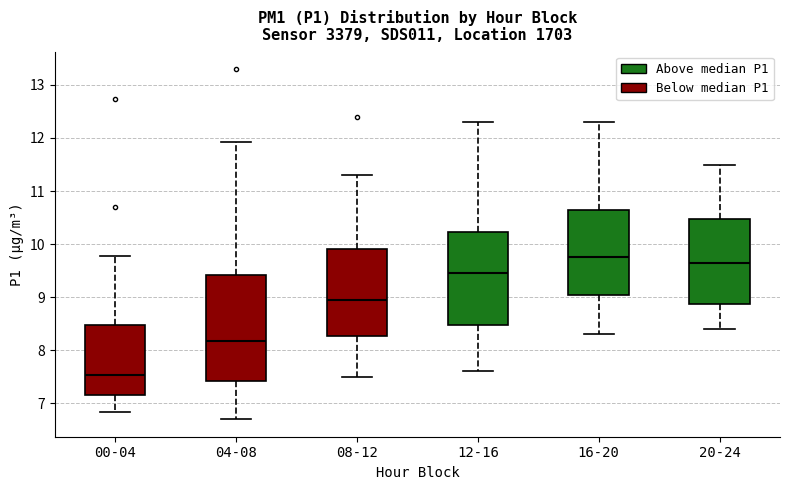

Which box is the tallest, from its lower edge to its upper edge?

04-08